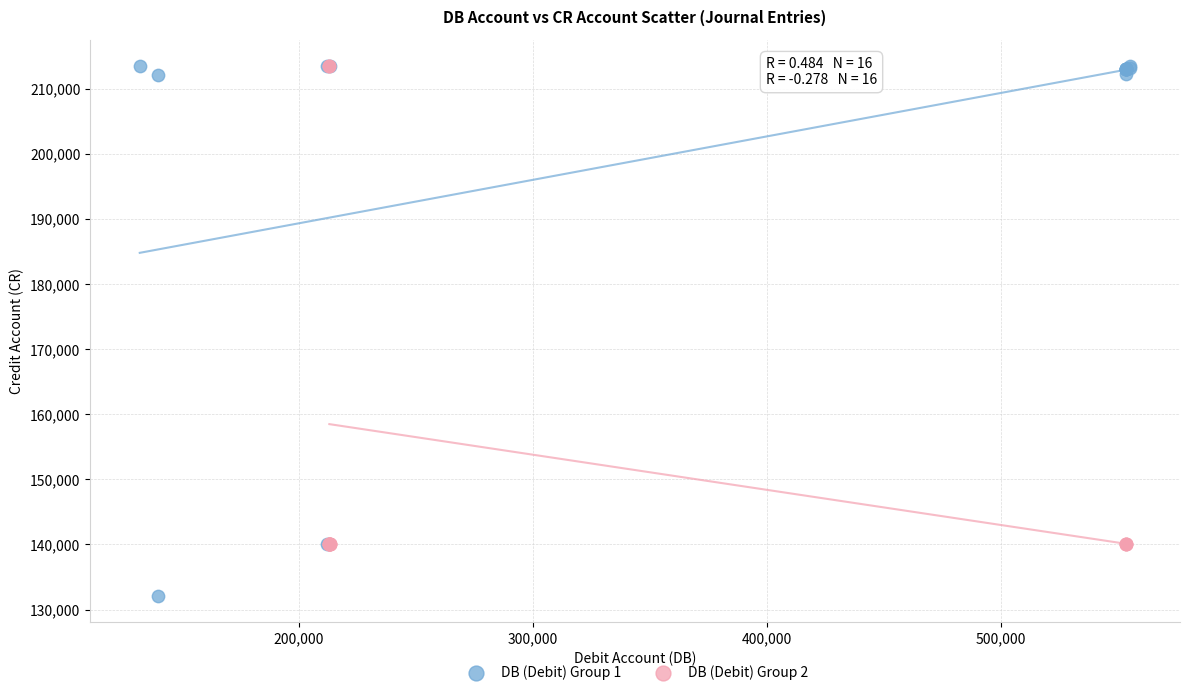

What are all the series names shown in the legend?

DB (Debit) Group 1, DB (Debit) Group 2